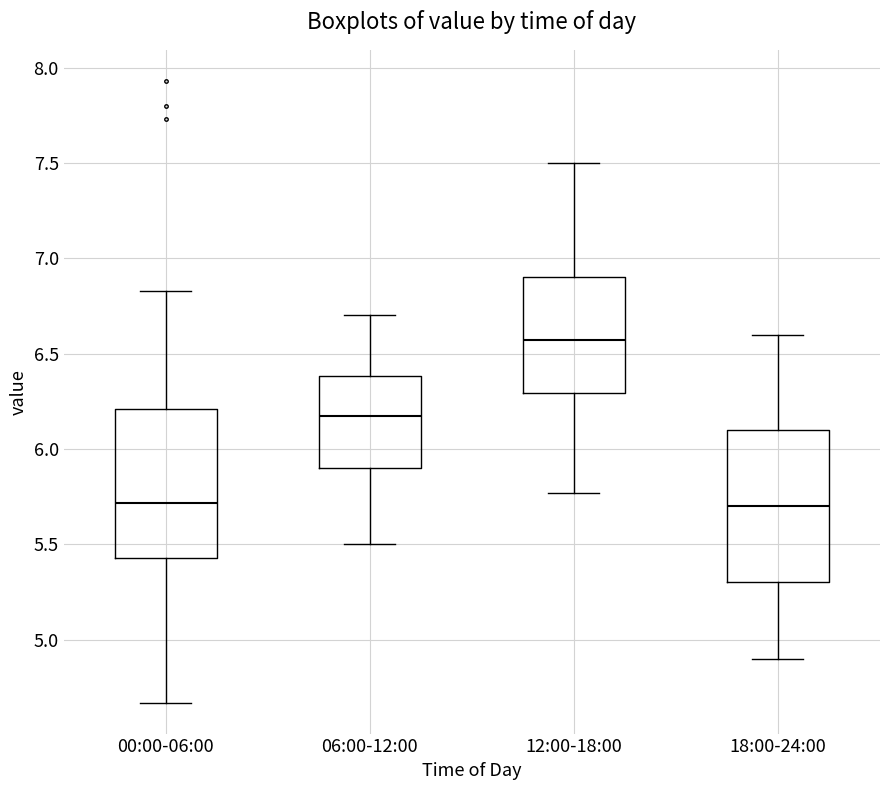

Reading left to right, transcribe this box plot: for each box, give where its median line is, the range the box spans, and where its two whiskers end, as read against the y-axis. The values are not printed on the chart, so give them approximately, as read against the axis.

00:00-06:00: median 5.70, box 5.45 to 6.20, whiskers 4.65 to 6.85
06:00-12:00: median 6.15, box 5.90 to 6.40, whiskers 5.50 to 6.70
12:00-18:00: median 6.55, box 6.30 to 6.90, whiskers 5.75 to 7.50
18:00-24:00: median 5.70, box 5.30 to 6.10, whiskers 4.90 to 6.60